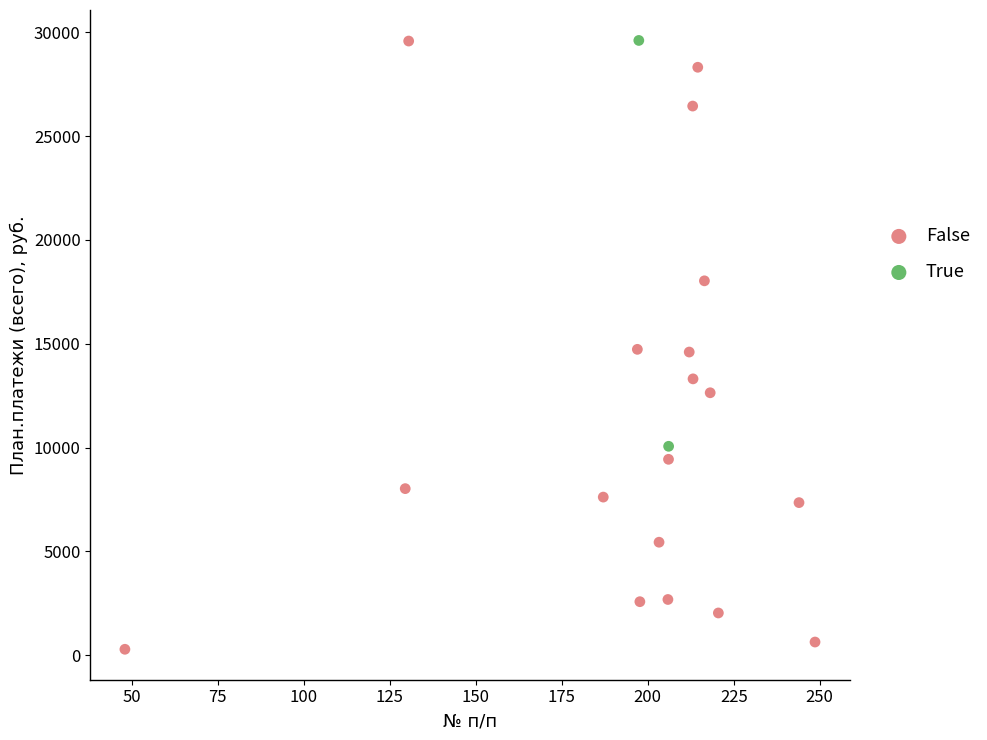

What are all the series names shown in the legend?

False, True